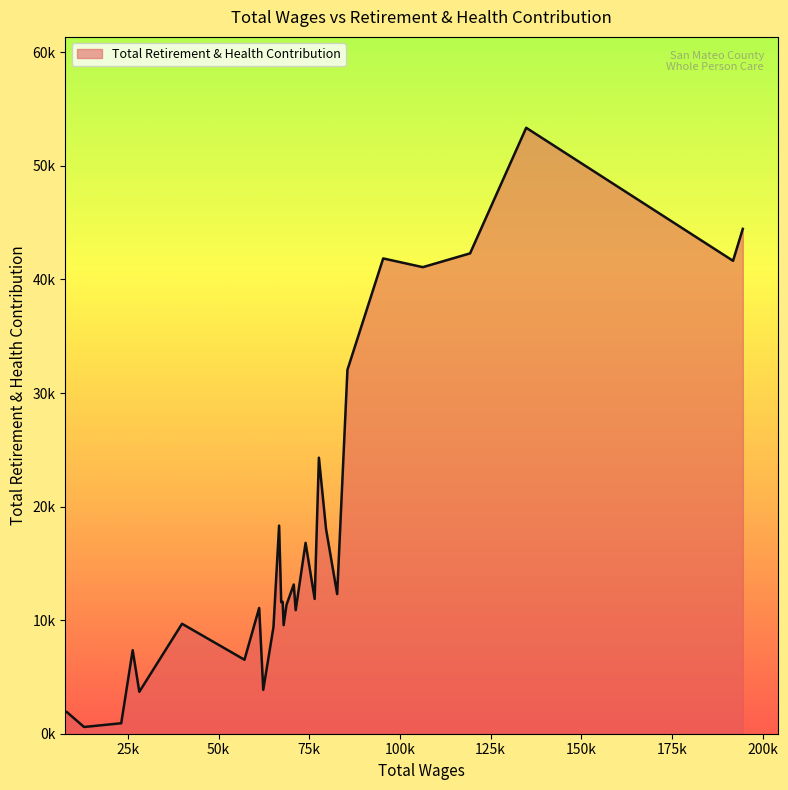

What is the minimum value shown in the chart?

594